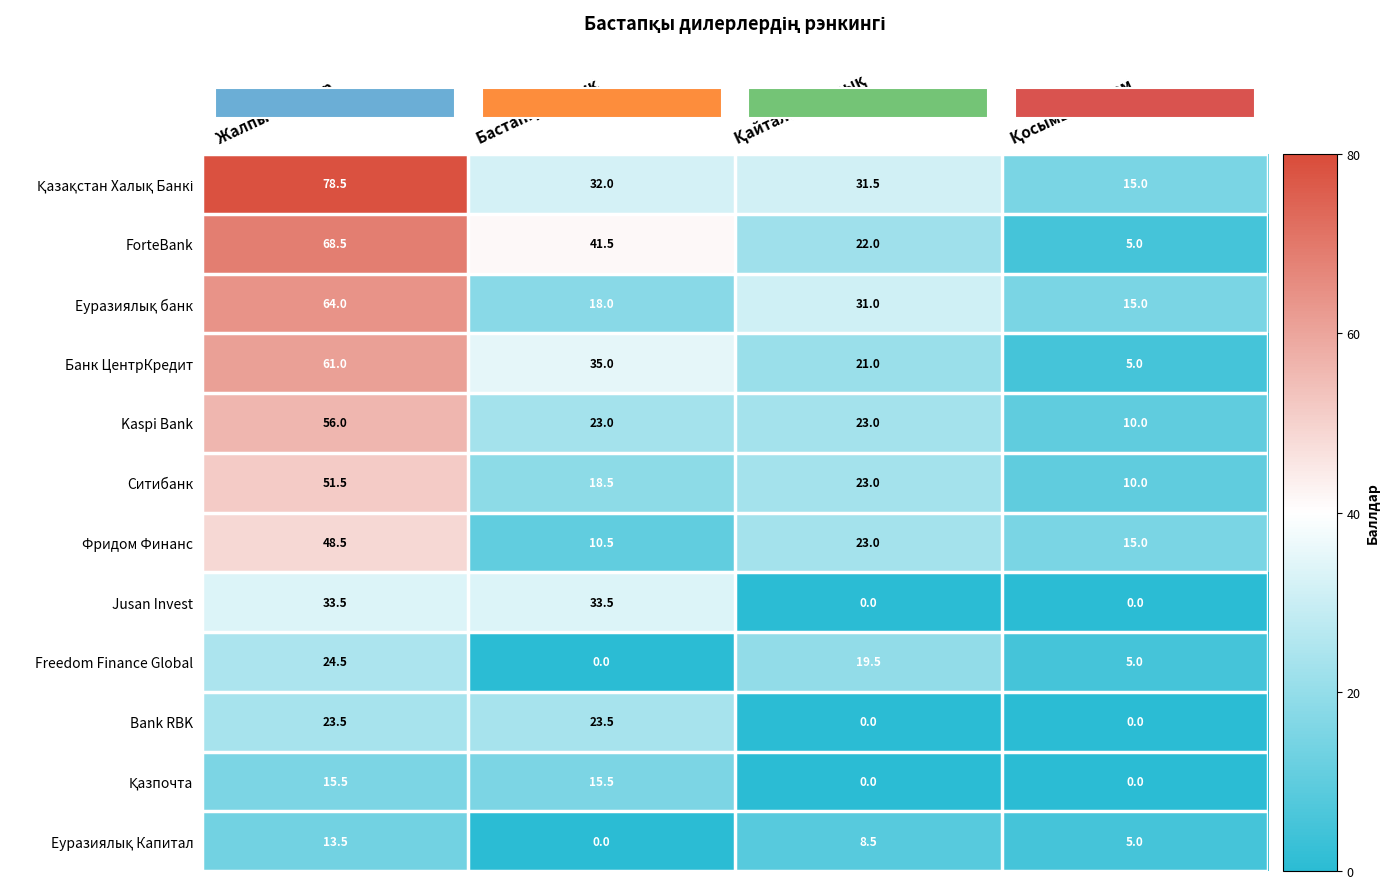

How many data points in Bank RBK are above 23?

2